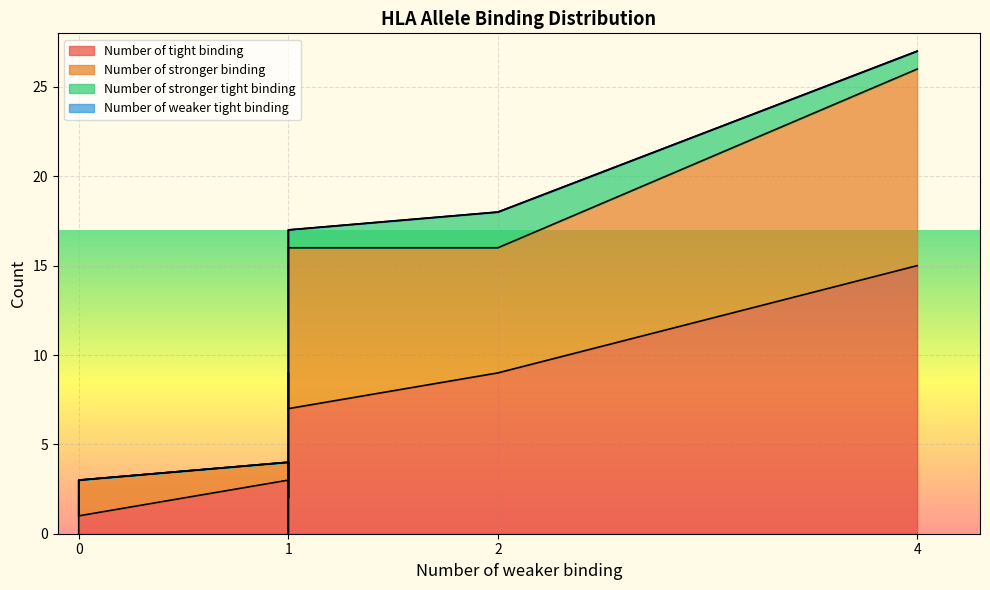

After their last crossing, which series has the higher values: Number of stronger tight binding or Number of tight binding?

Number of tight binding